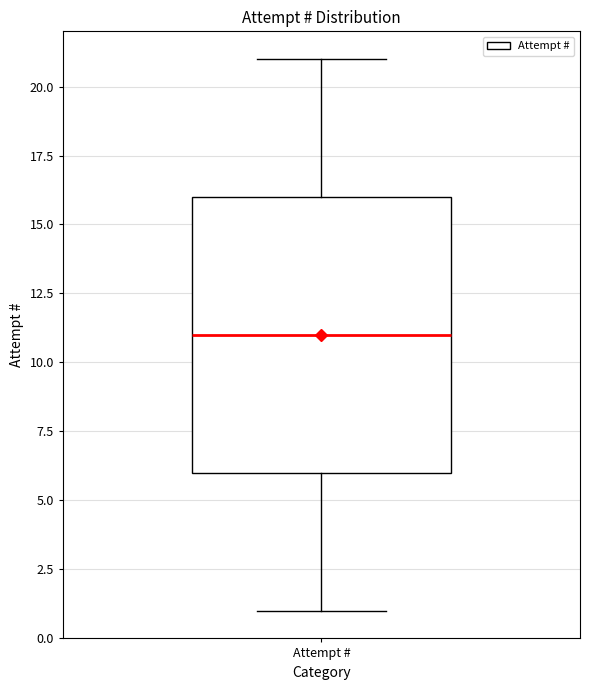

Read this box plot against the y-axis: the position of the median line, the range covered by the box, and the ends of both whiskers. The values are not printed on the chart, so give them approximately, as read against the axis.

median 11, box 6 to 16, whiskers 1 to 21